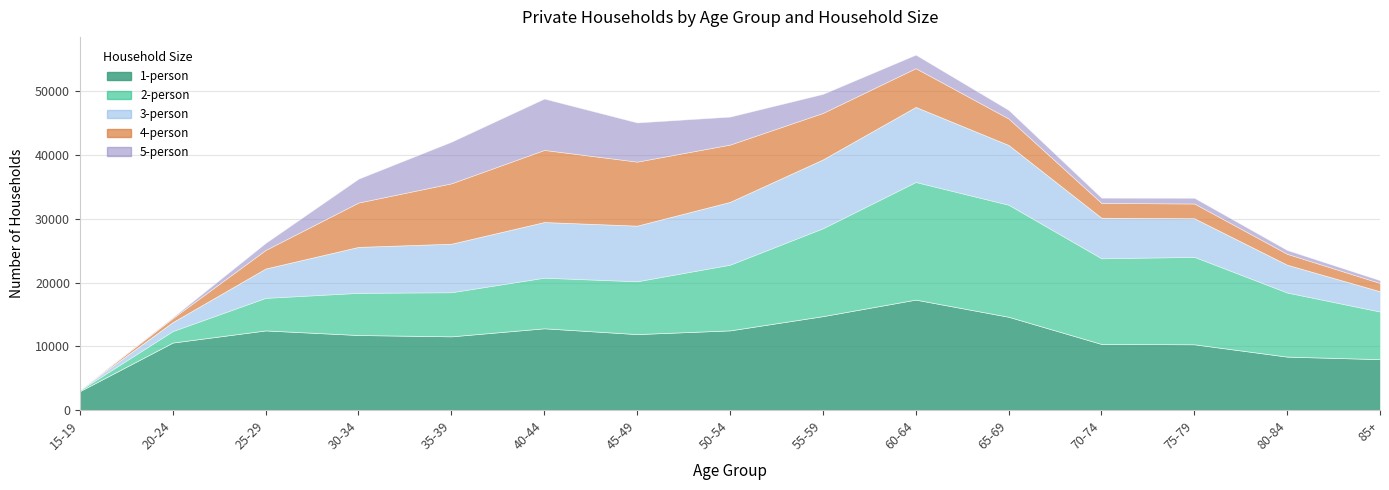

At which label is 5-person closest to 4028?

30-34